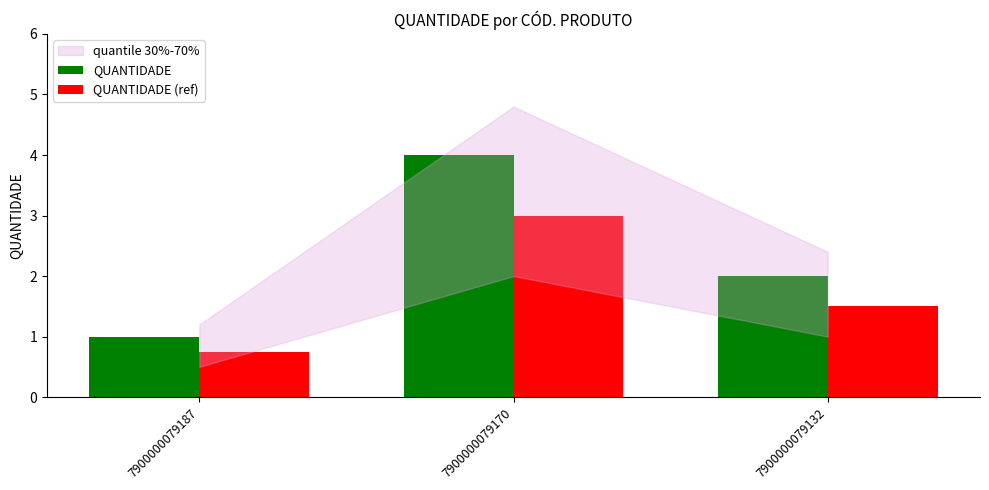

At how many categories does at least one series exceed 0?

3